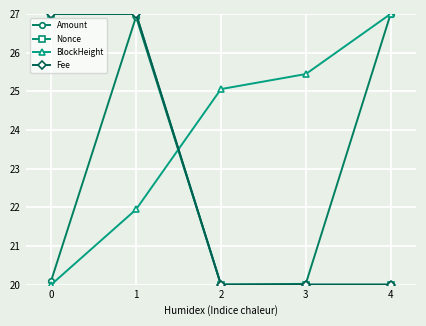

What is the value of the Amount point at the 2nd from the left?

26.9